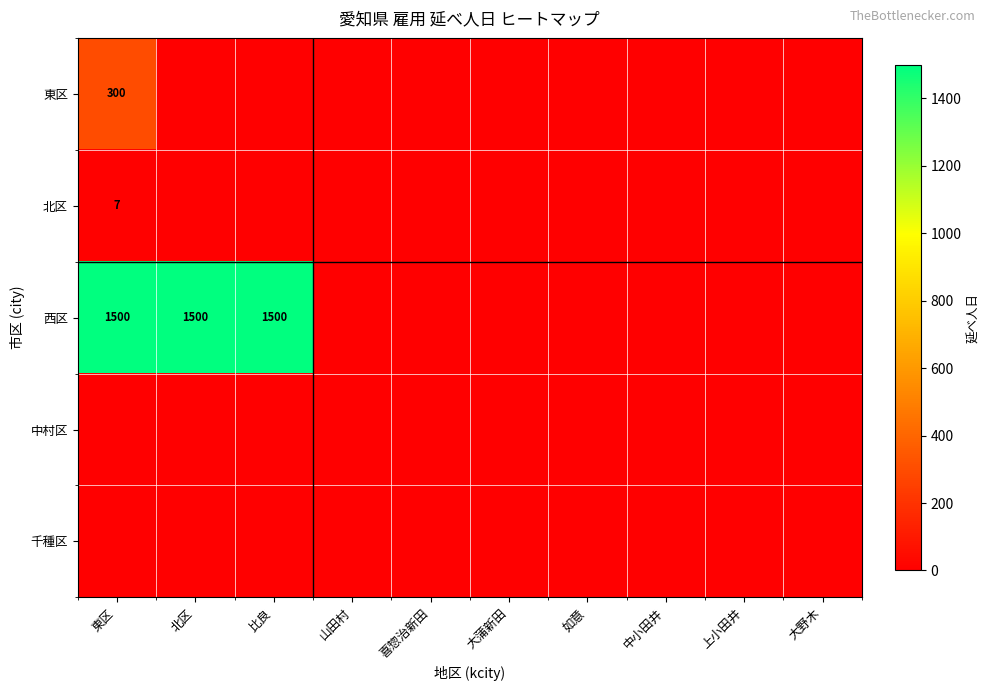

Rank the categories by 千種区 value from lowest to highest.

東区, 北区, 比良, 山田村, 喜惣治新田, 大蒲新田, 如意, 中小田井, 上小田井, 大野木